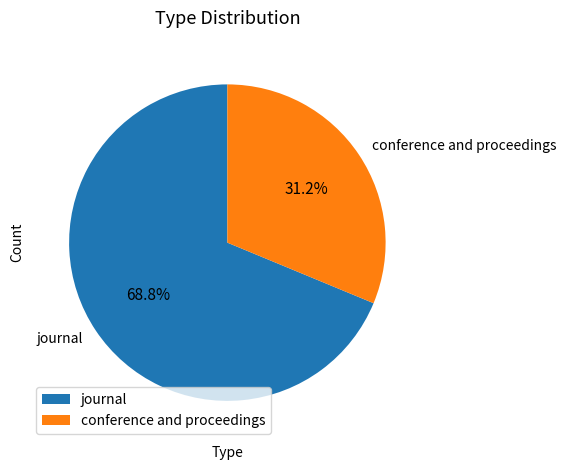

True or false: conference and proceedings accounts for 44% of the total.

False